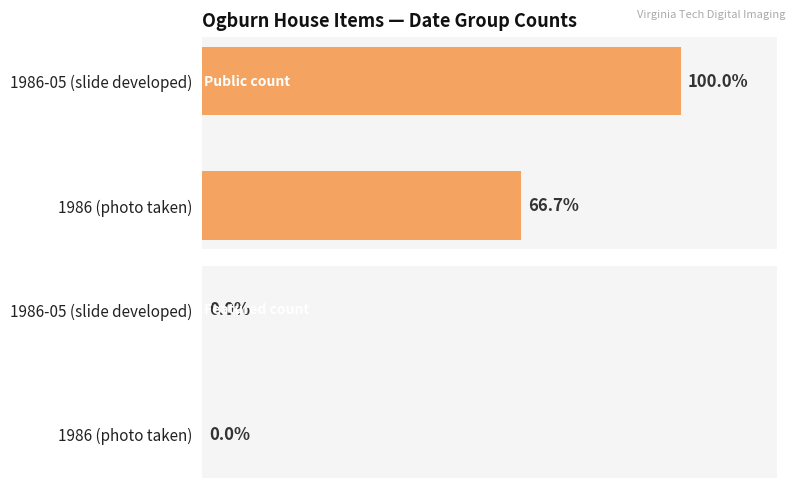

Rank the categories by value from lowest to highest.

1986 (photo taken), 1986-05 (slide developed)